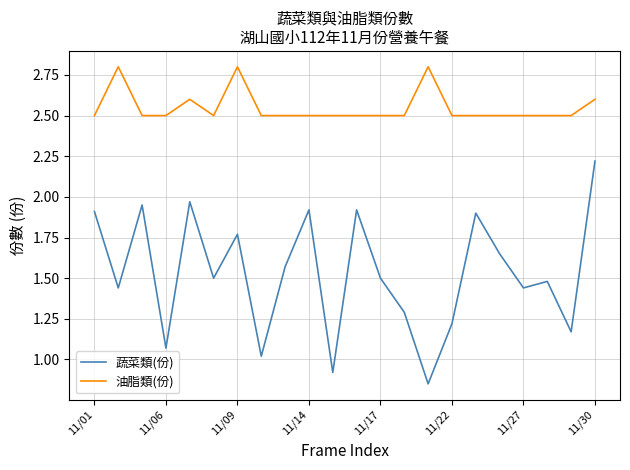

How many lines are shown in the chart?

2